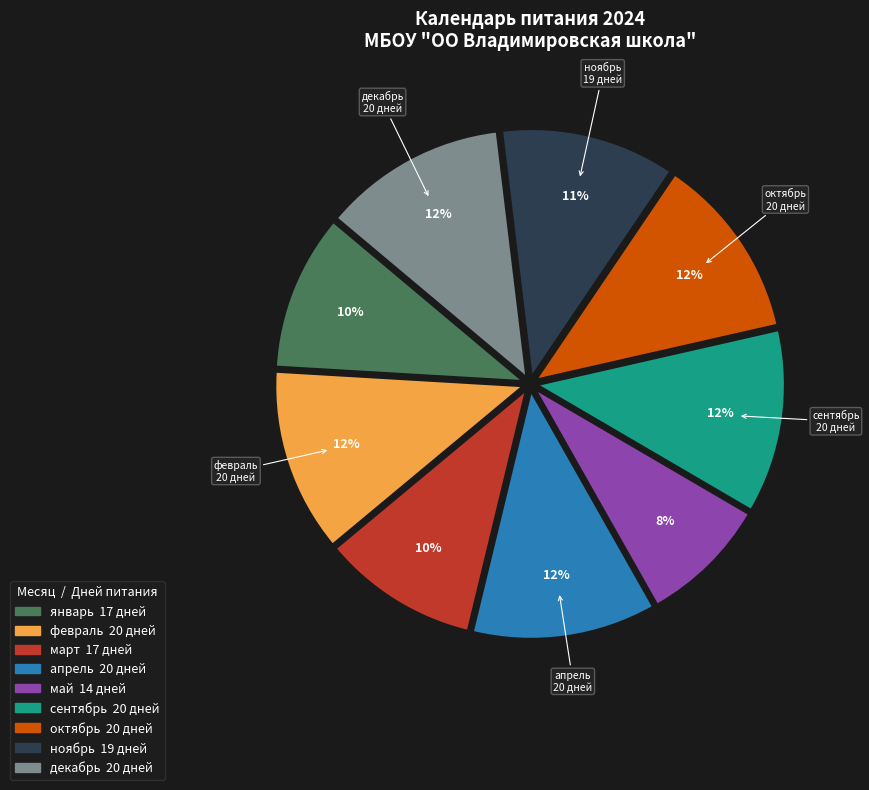

To the nearest percent, what percentage of the pie is декабрь?

12%